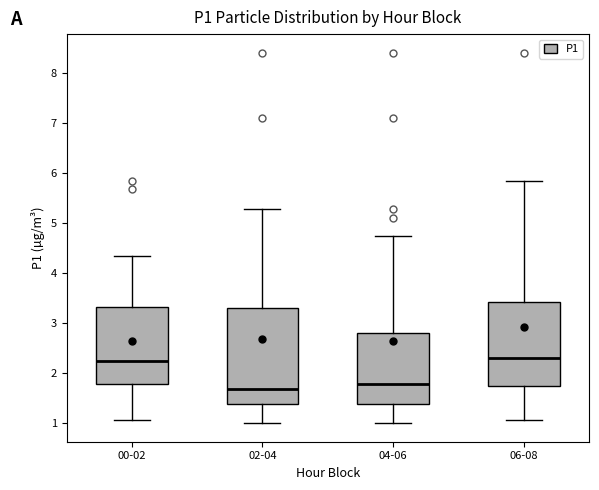

Where does the median line of the box for 04-06 sit on the y-axis? The values are not printed on the chart, so give them approximately, as read against the axis.

1.8